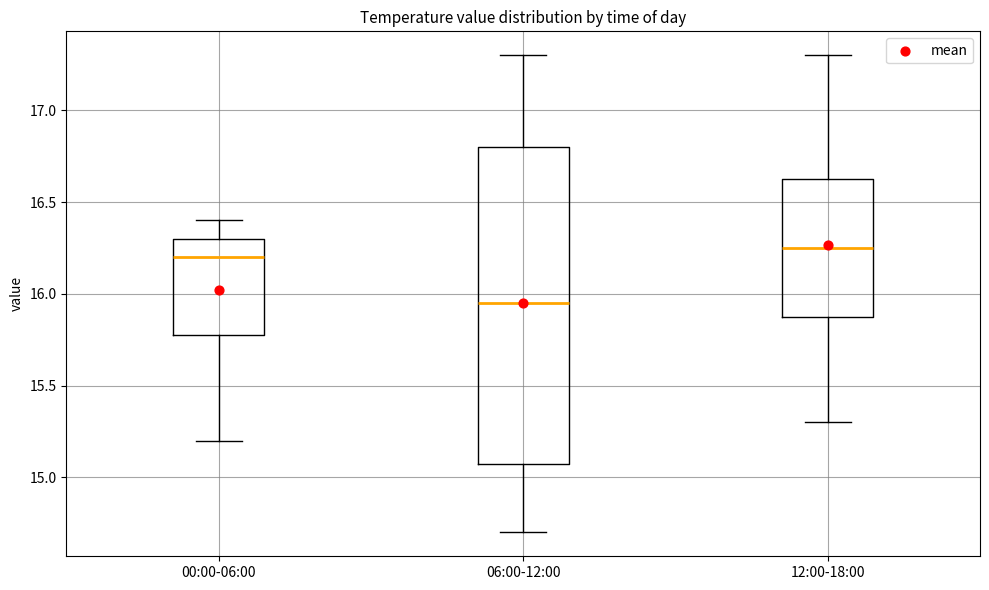

Which box is the tallest, from its lower edge to its upper edge?

06:00-12:00